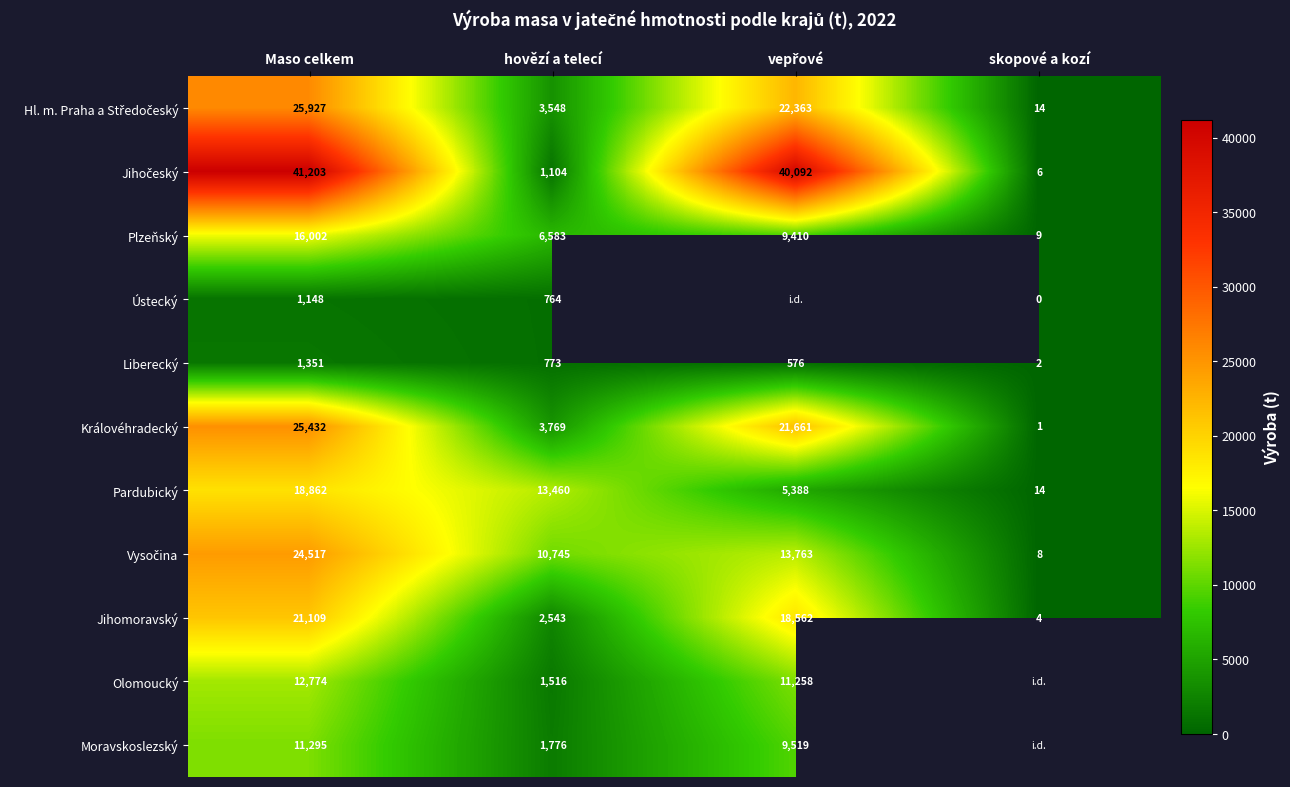

Where does the Plzeňský series first go above 9410?

Maso celkem